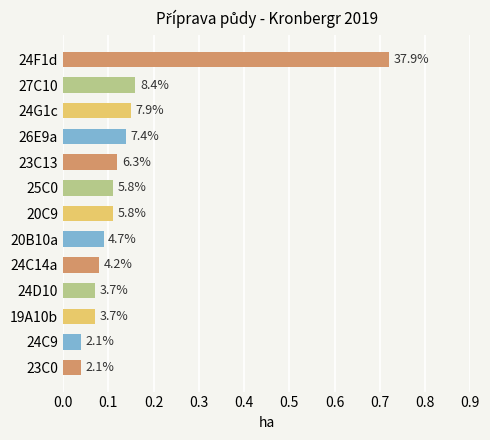

Does the chart contain stacked bars?

No